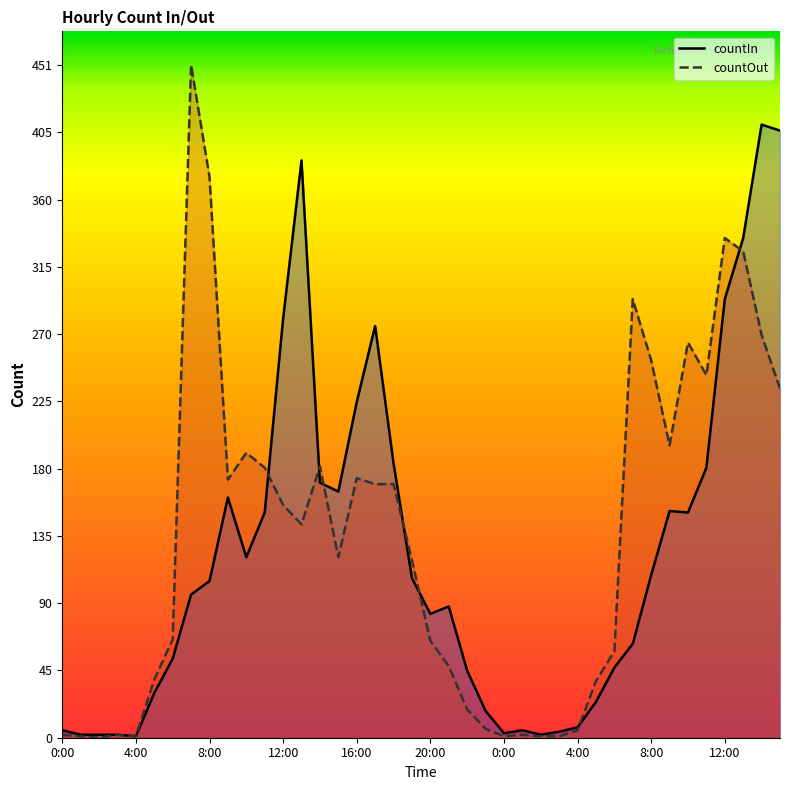

How many data points in countIn are above 105?

19